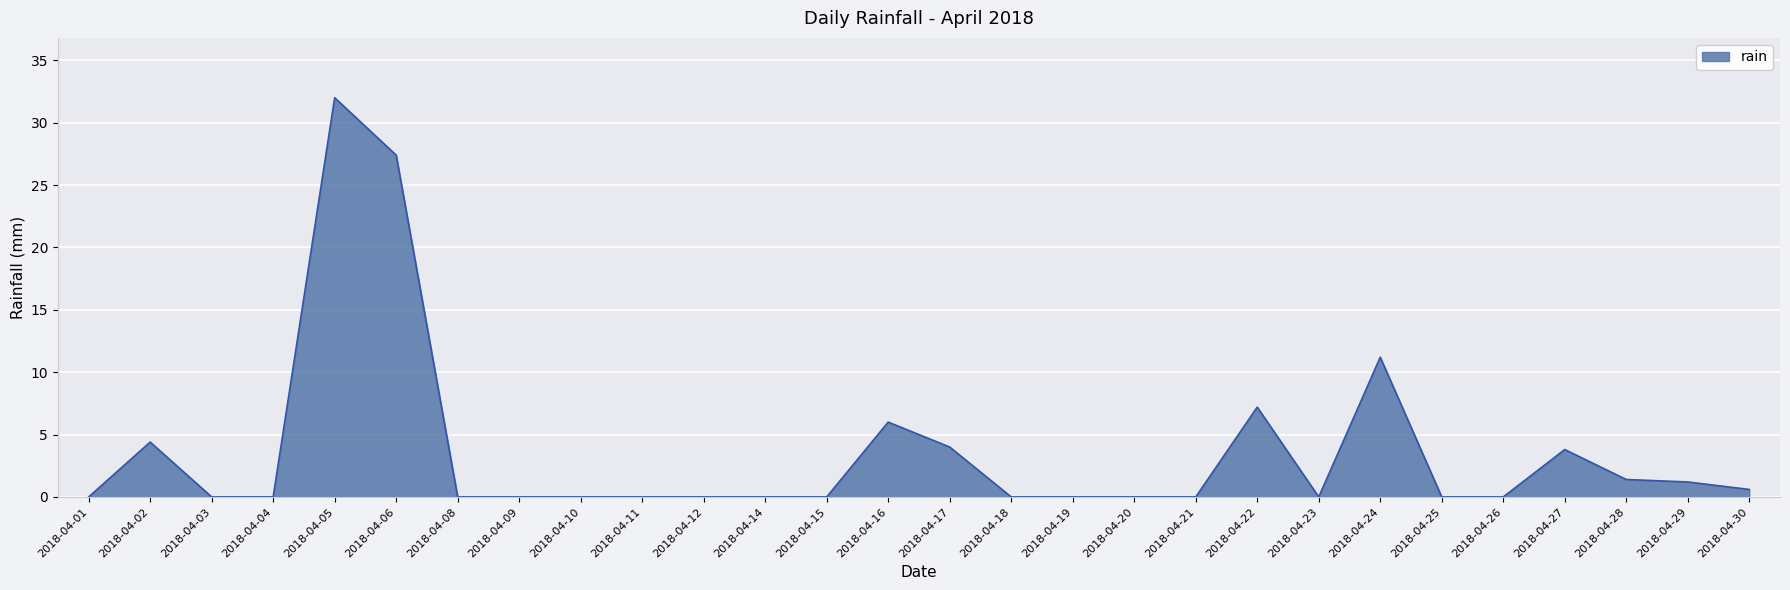

Which category has the highest value across all series?

2018-04-05